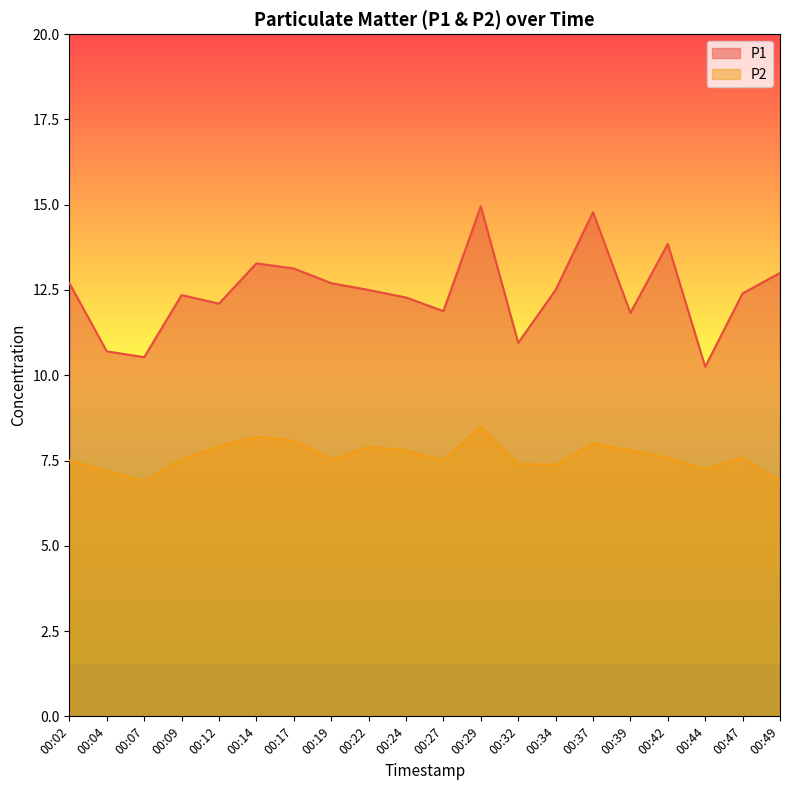

Which series has the widest spread of values?

P1